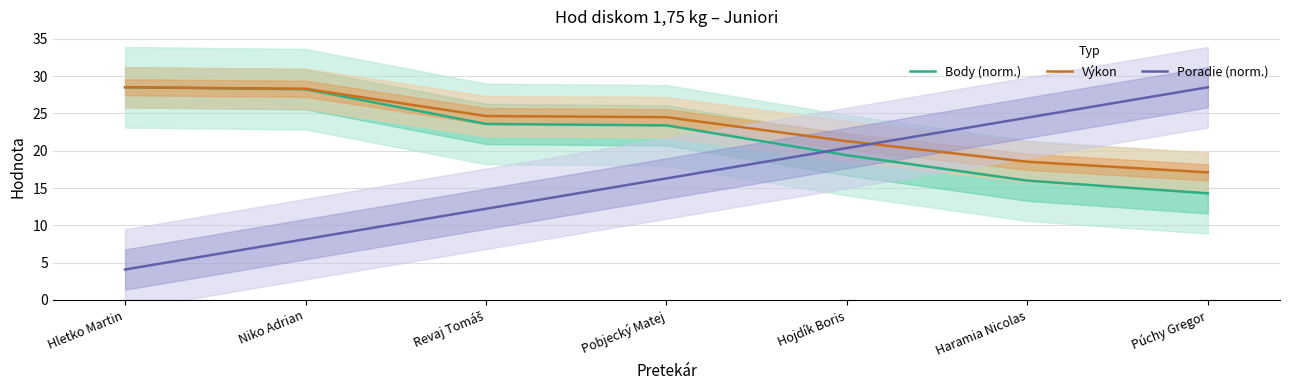

Where does the Body (norm.) series first go above 23?

Hletko Martin